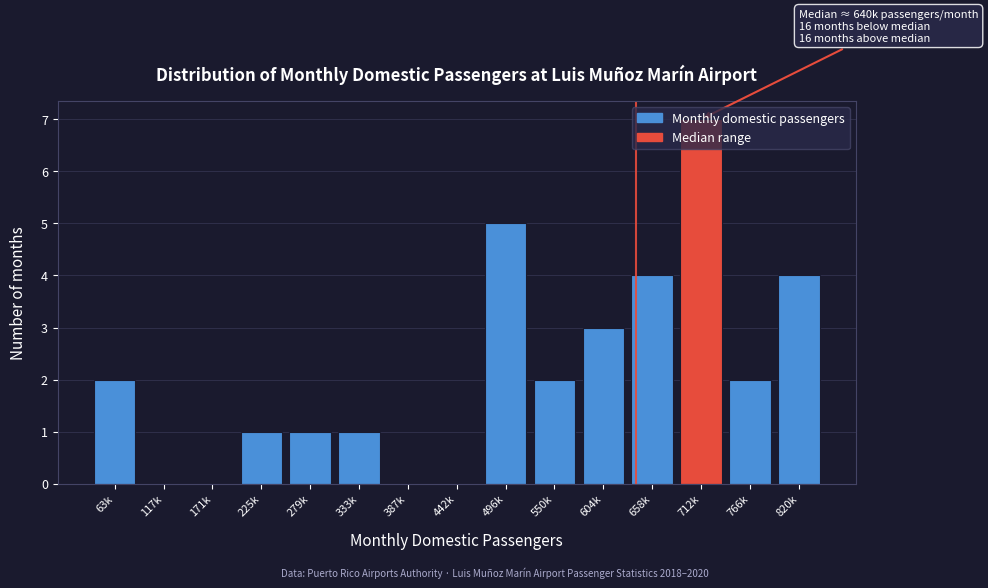

What is the maximum value shown in the chart?

7